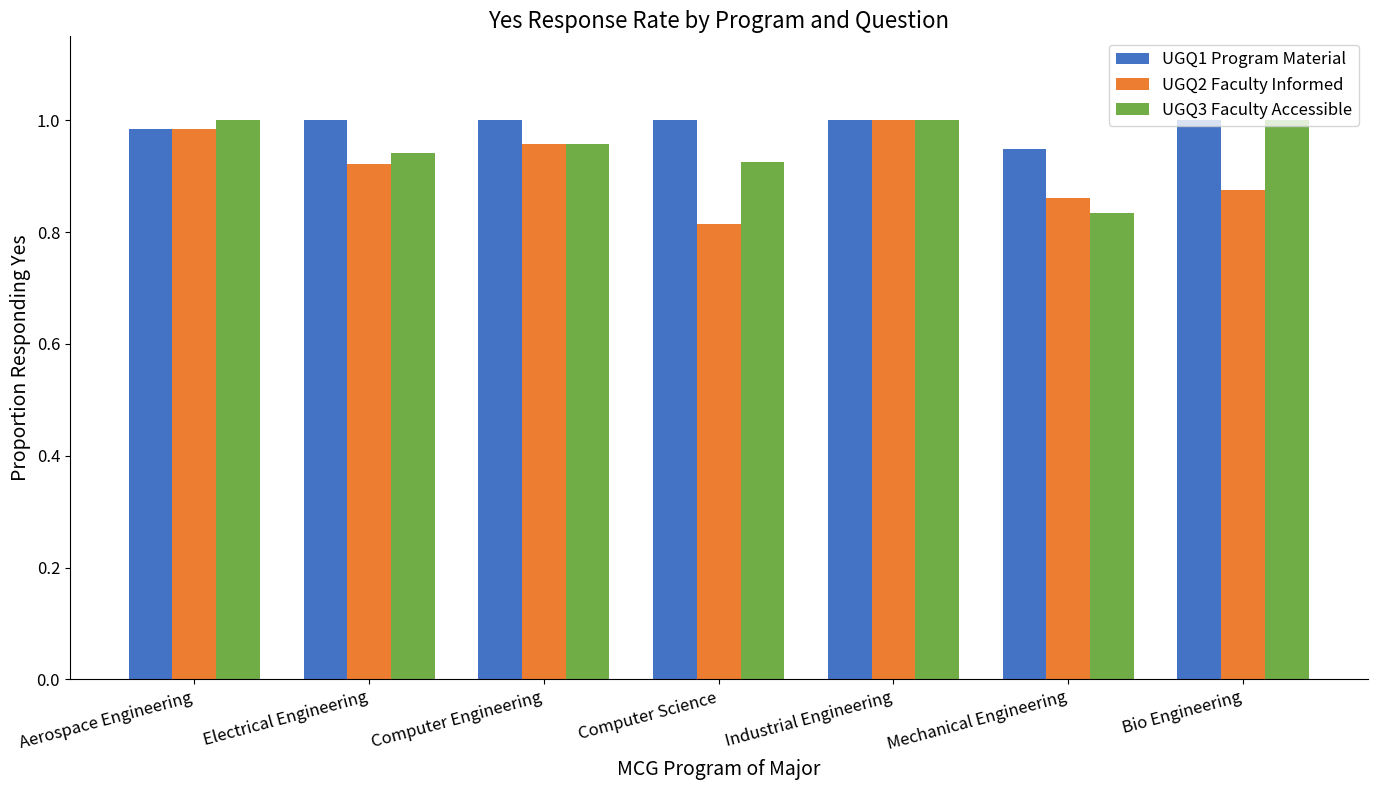

The UGQ2 Faculty Informed series shows 1.0 at Industrial Engineering. True or false?

True